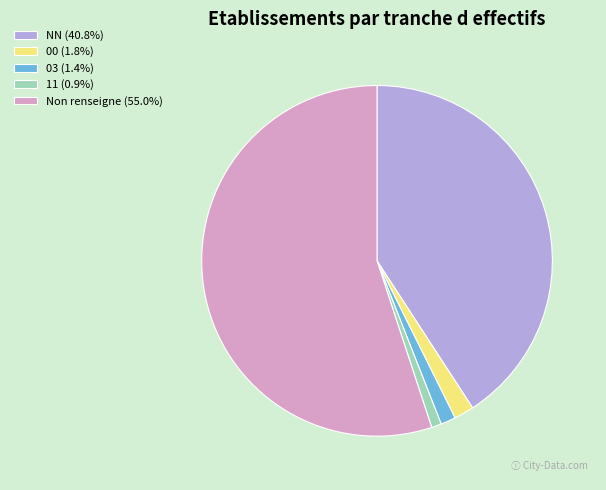

Is there a majority slice in this chart?

Yes